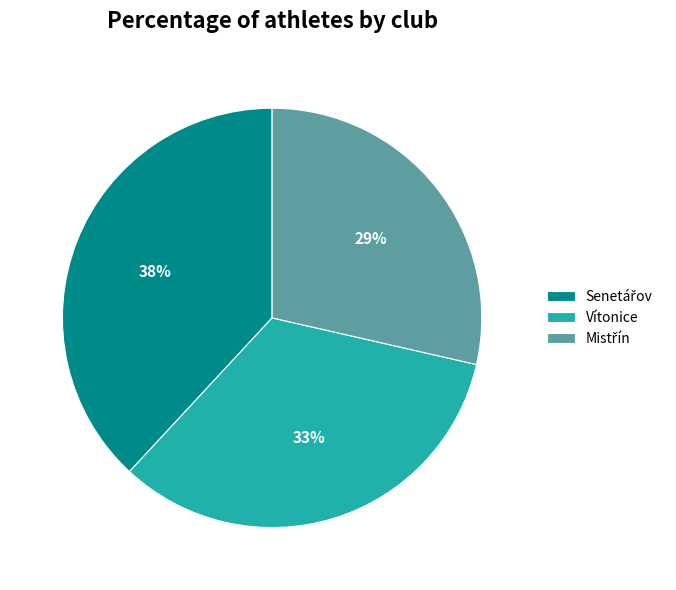

How many slices are in this pie chart?

3